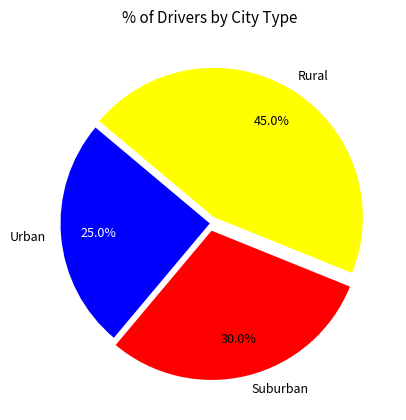

What portion of the pie excludes Urban?

75.0%